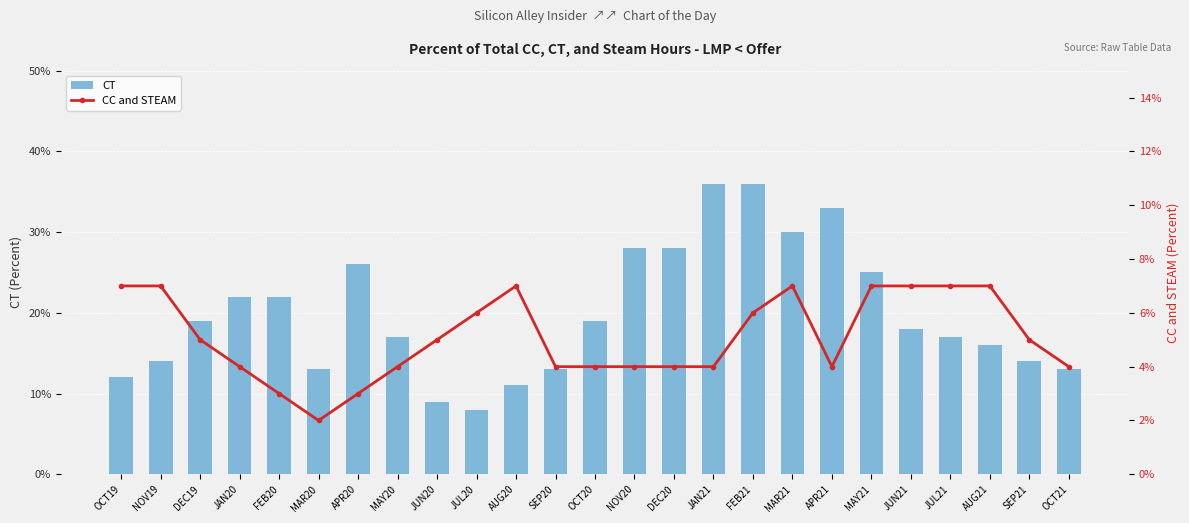

What is the average value of the CC and STEAM series?

0.1